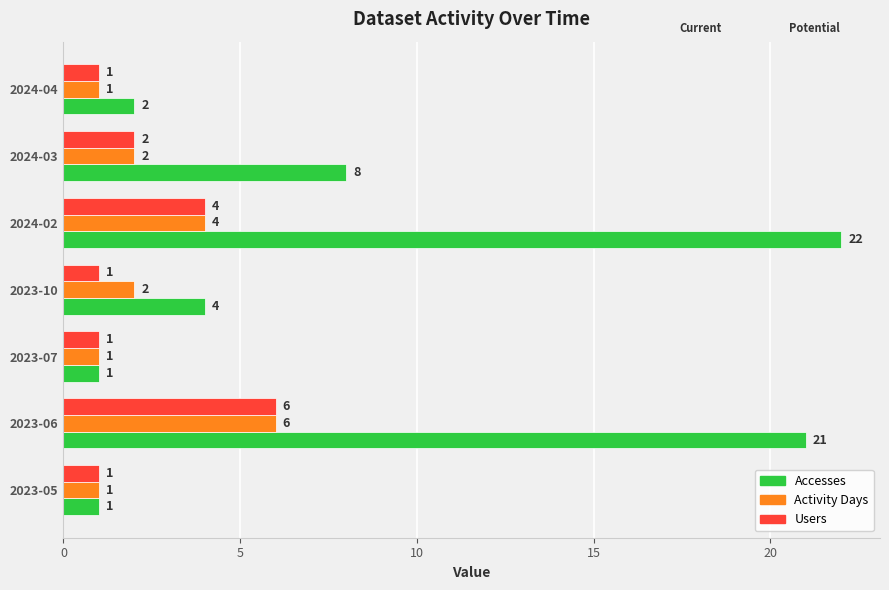

How many data points does each series have?

7